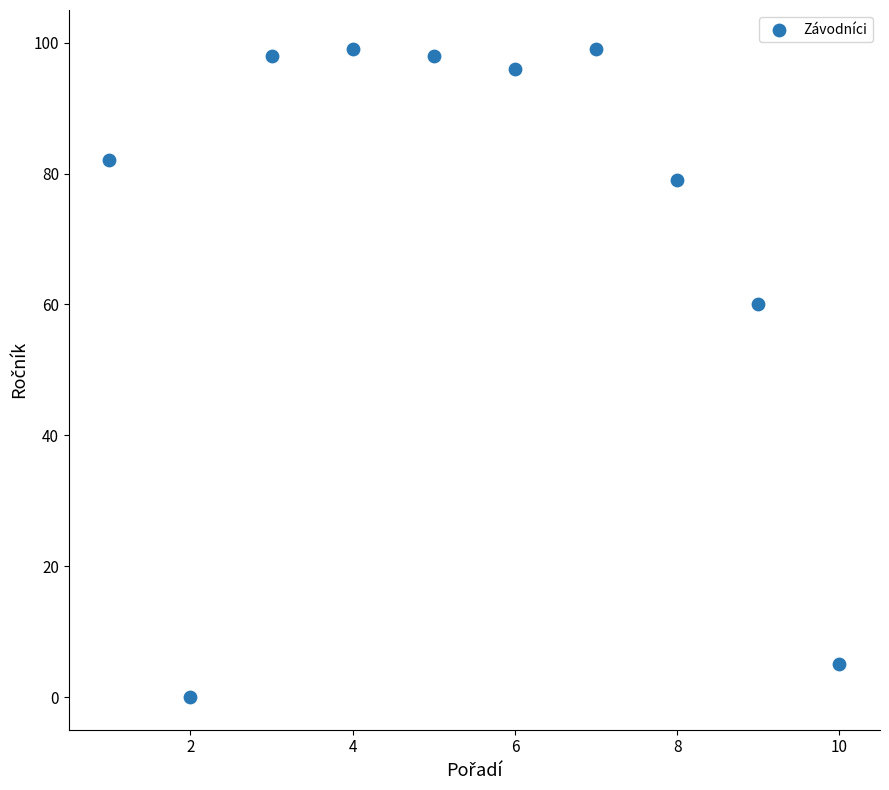

What Y value in the scatter plot is closest to 49?

60